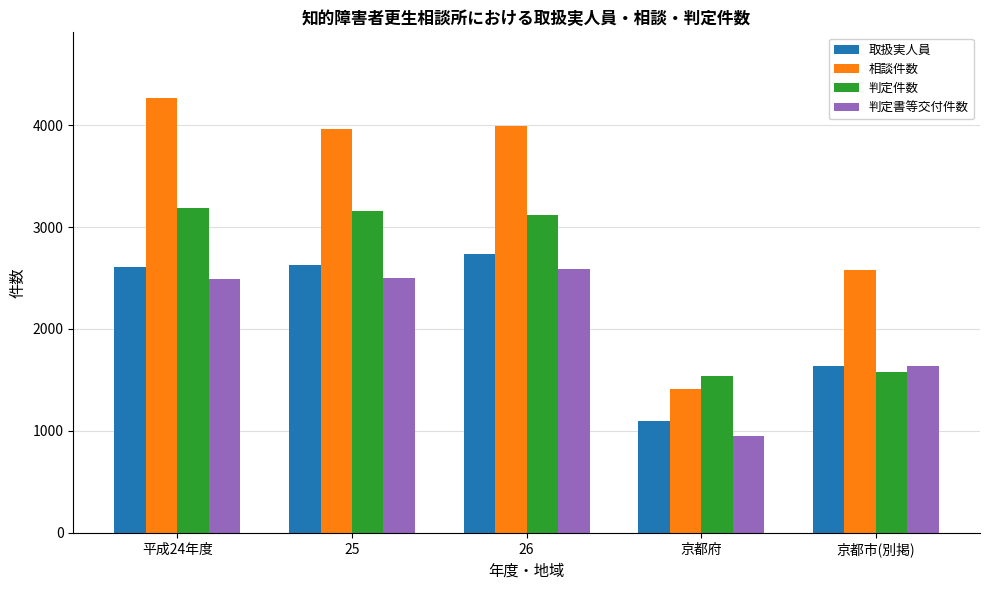

What is the minimum value for 取扱実人員?

1094